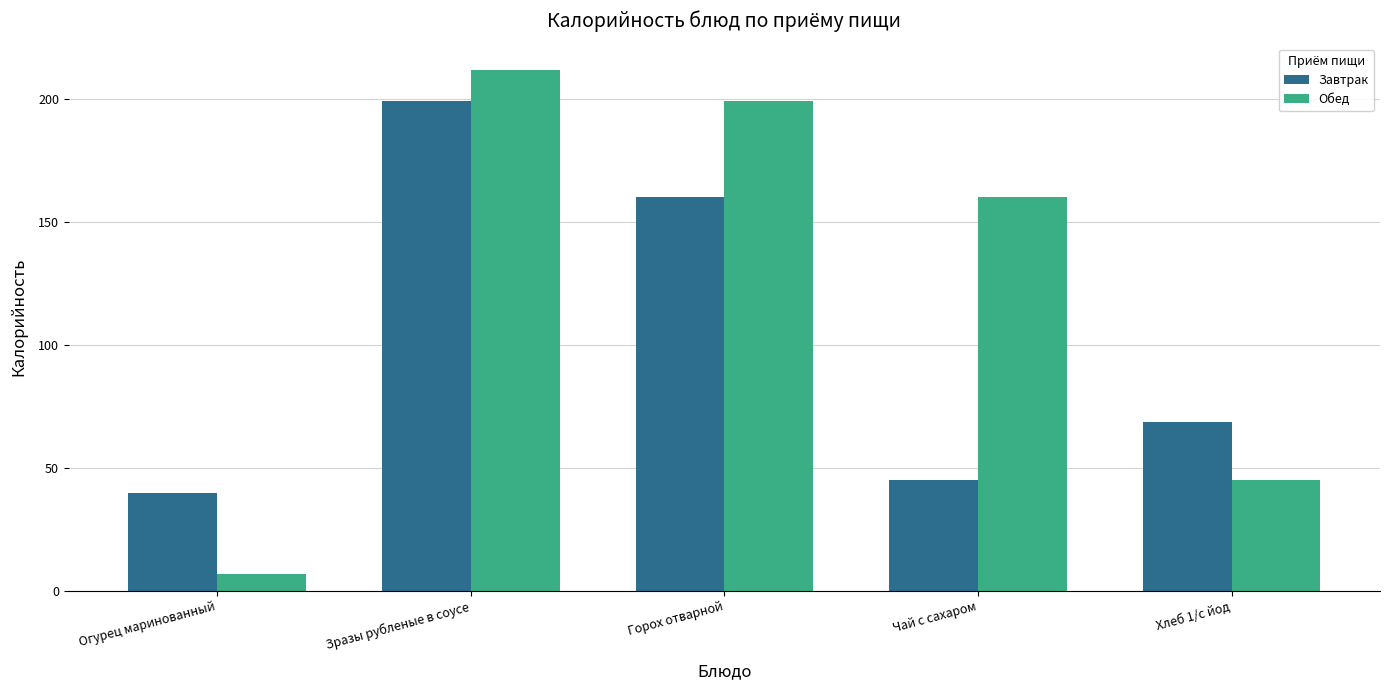

The Обед series shows 45.1 at Хлеб 1/с йод. True or false?

True